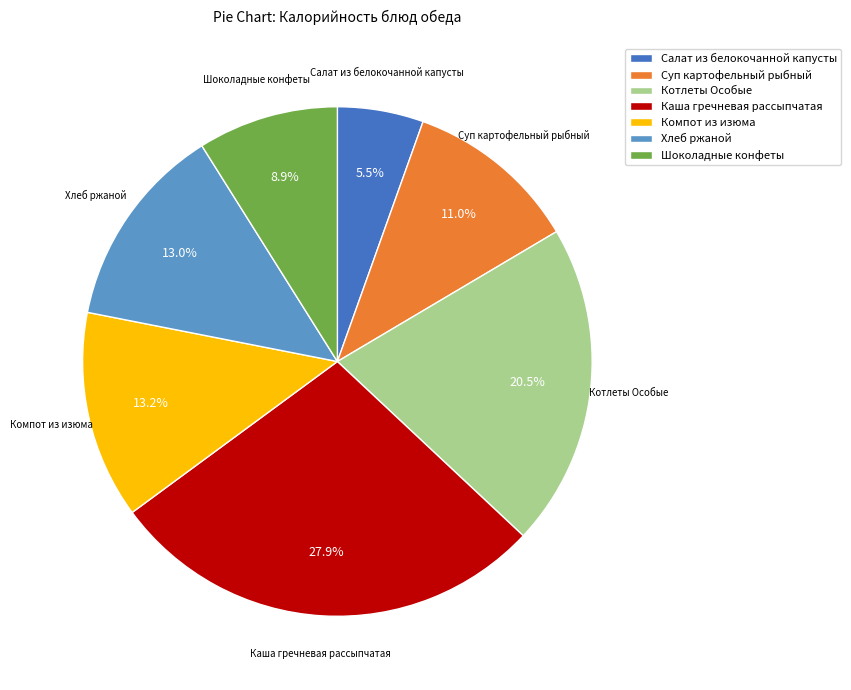

Does any single category account for the majority?

No